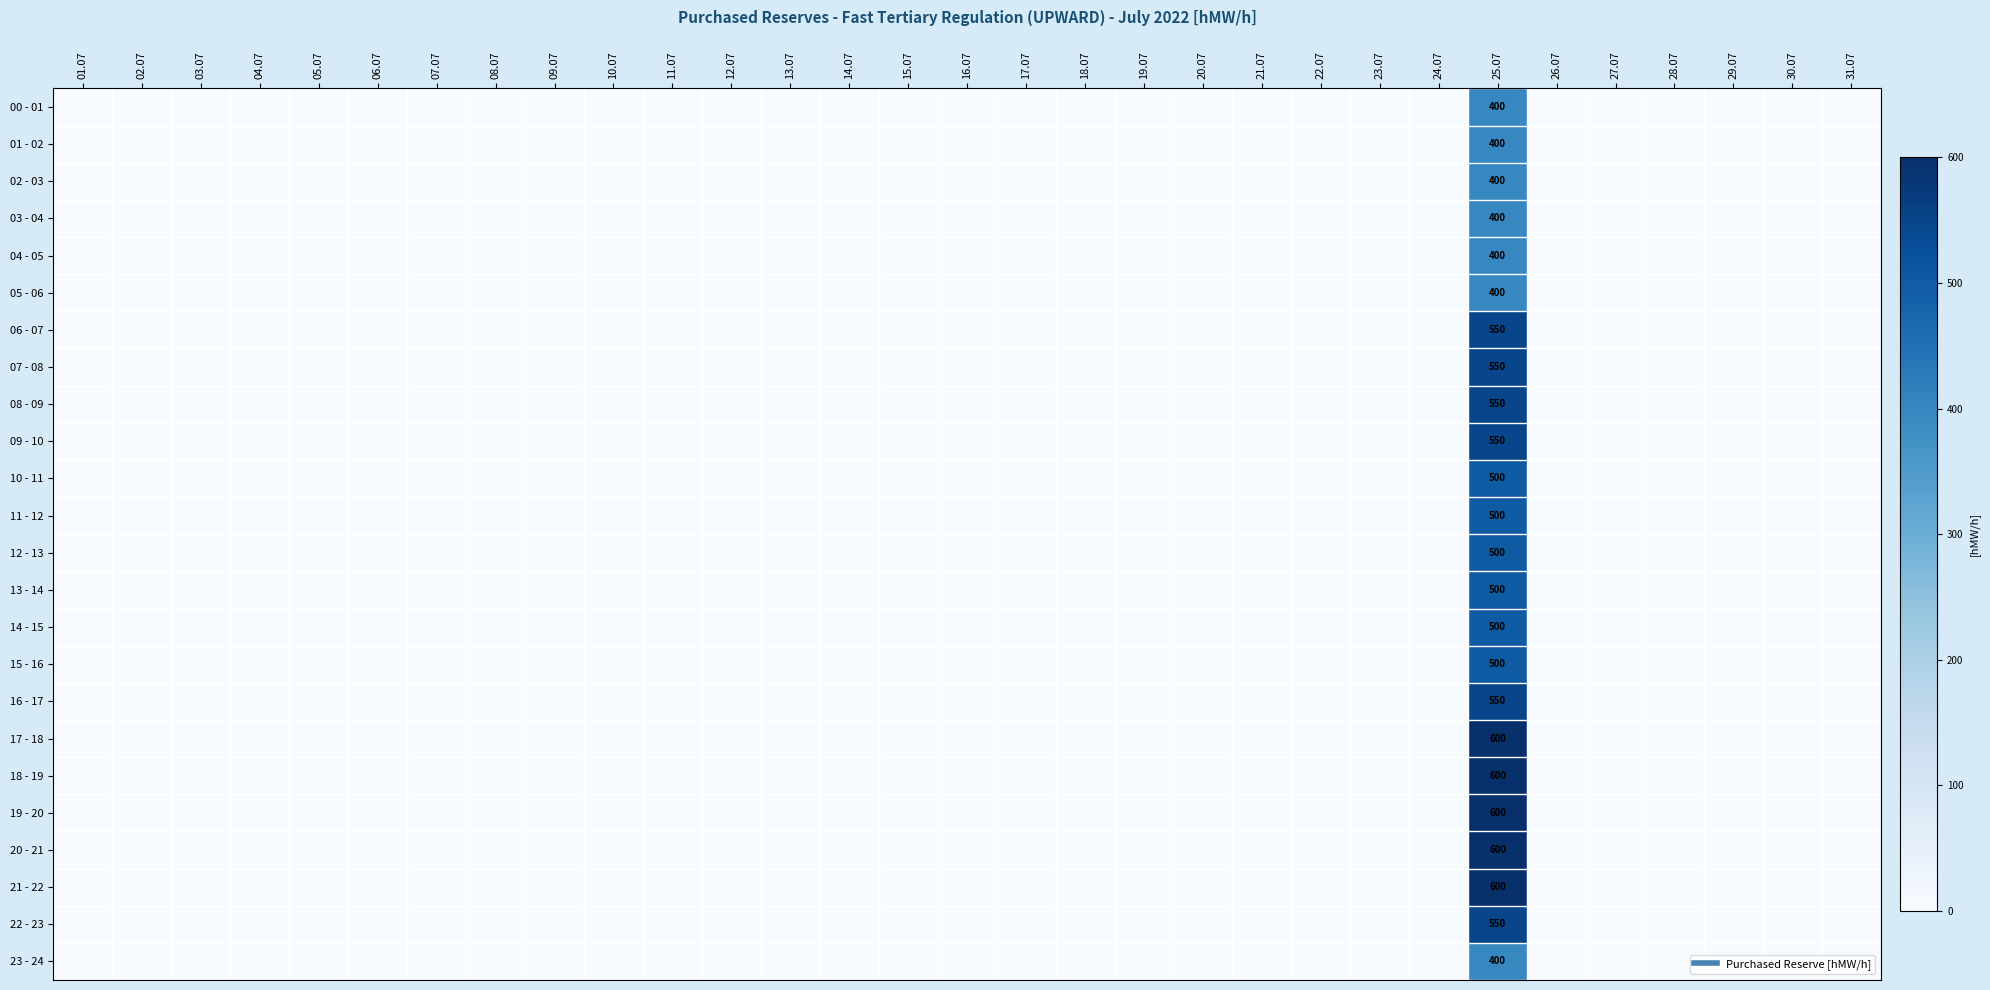

True or false: 04 - 05 has a value of 400 at 25.07.

True